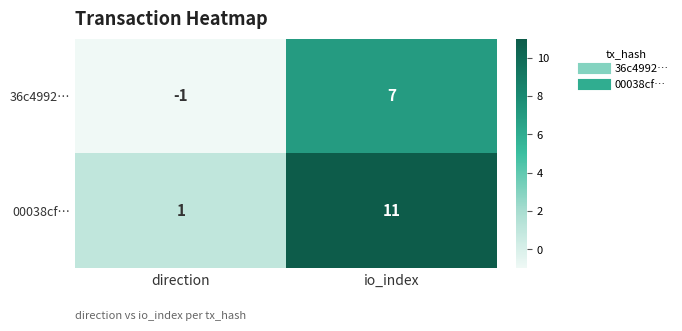

Which series has the largest total across all categories?

00038cf…